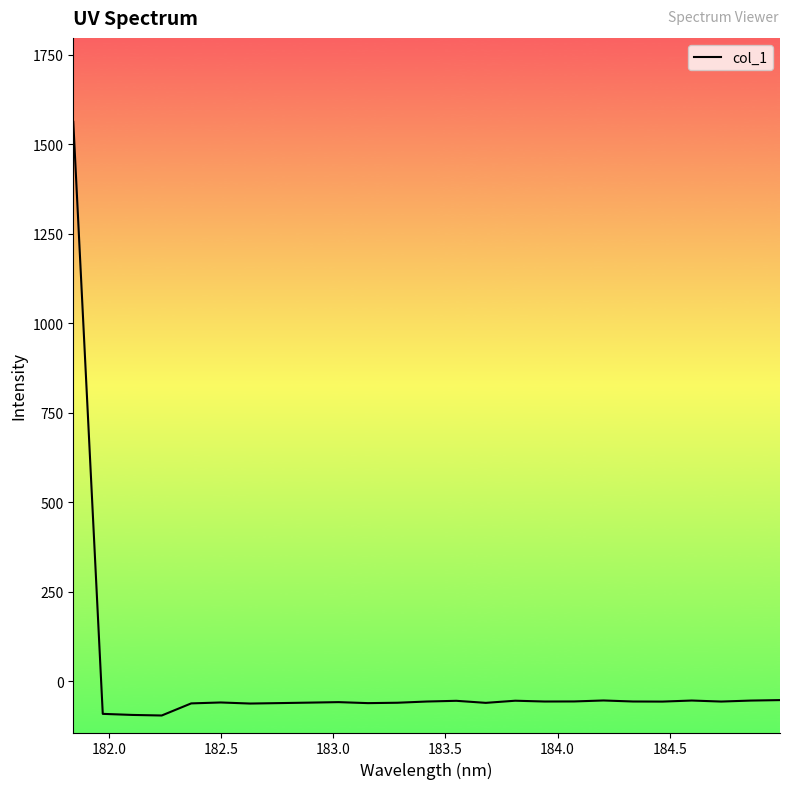

What is the greatest value displayed?

1562.6